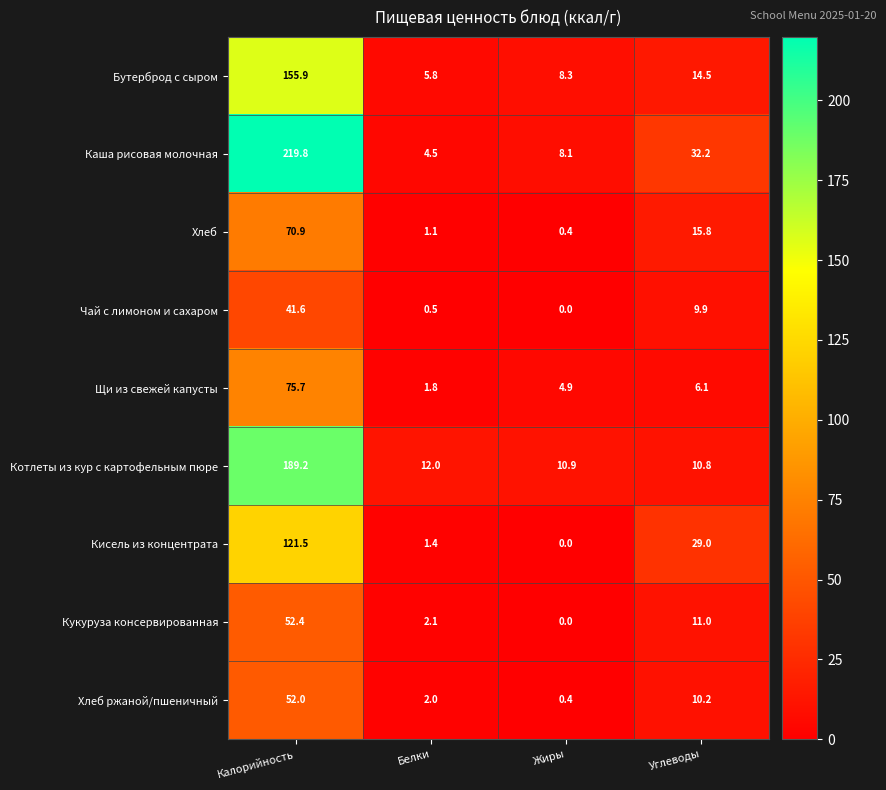

At how many categories does at least one series exceed 142?

1